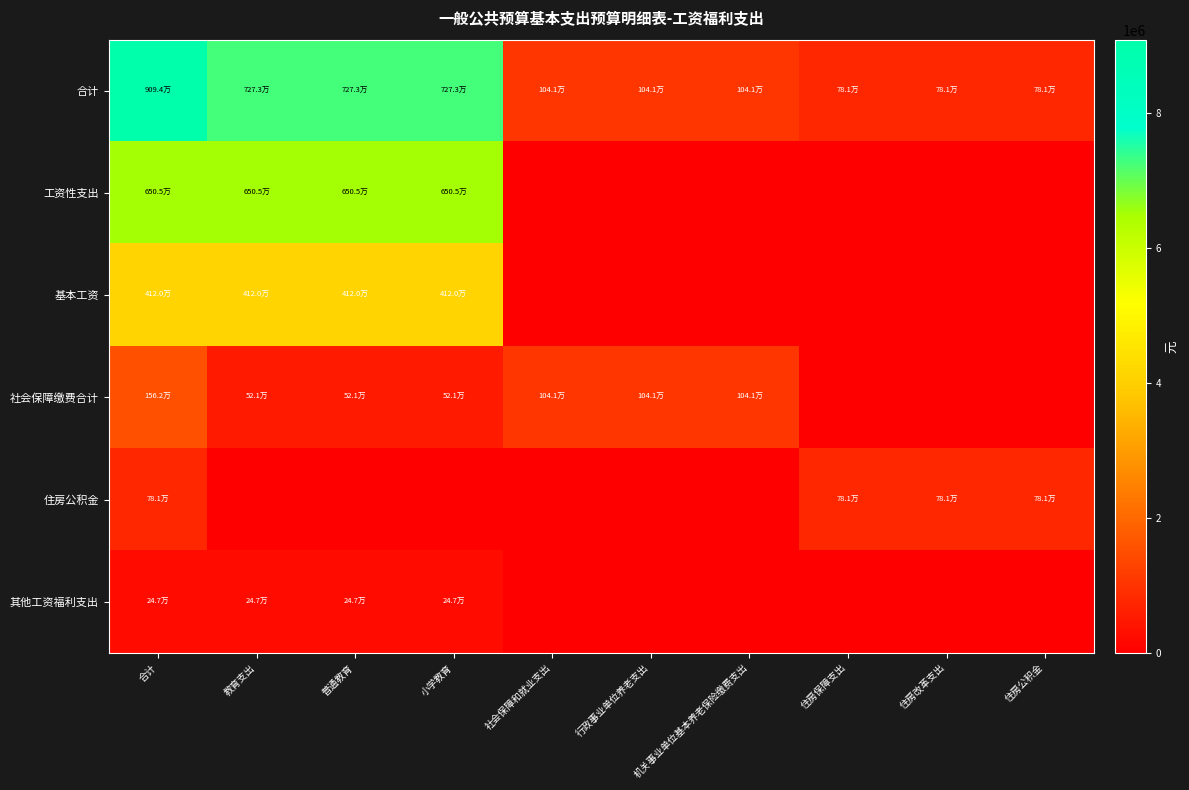

At how many categories does at least one series exceed 3051813?

4